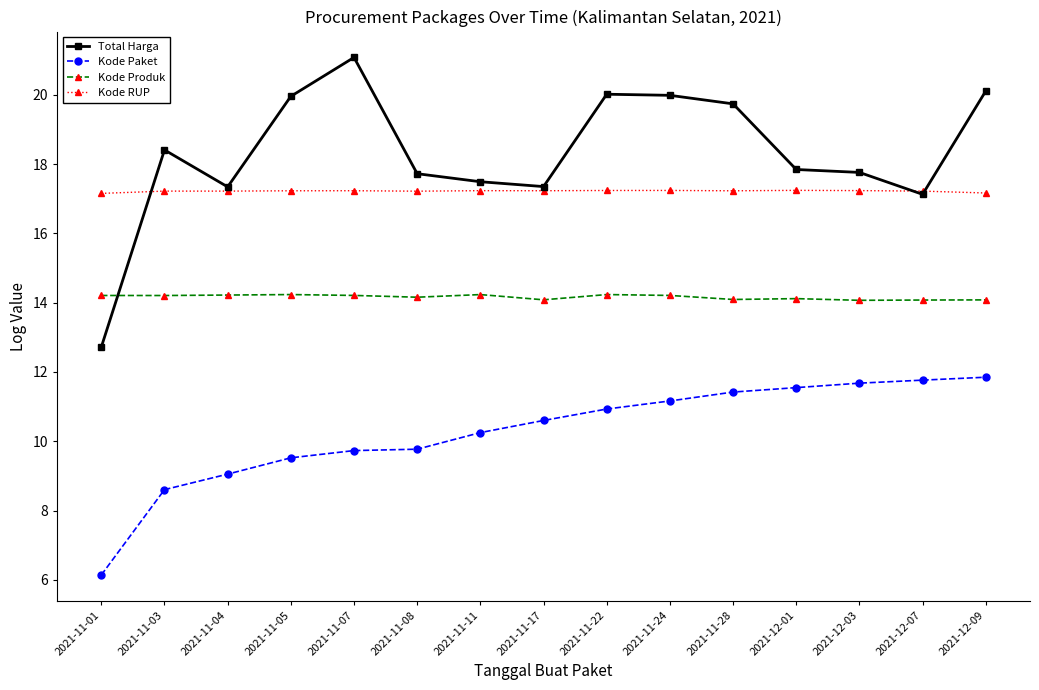

Between 2021-11-03 and 2021-11-28, which series saw the biggest shift?

Kode Paket